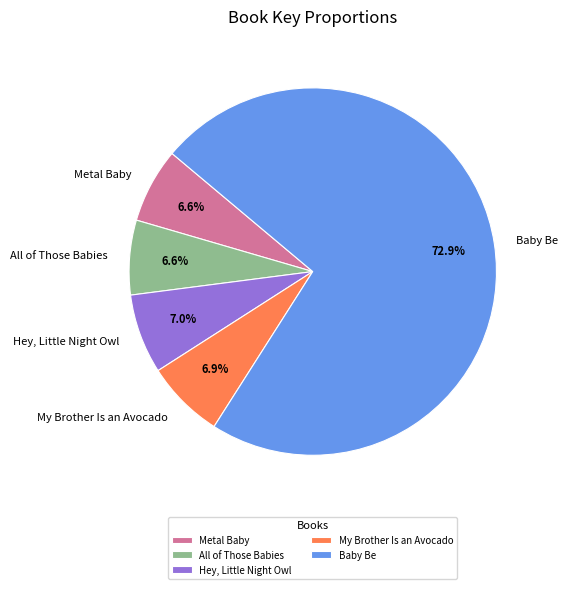

Which slice is the largest?

Baby Be